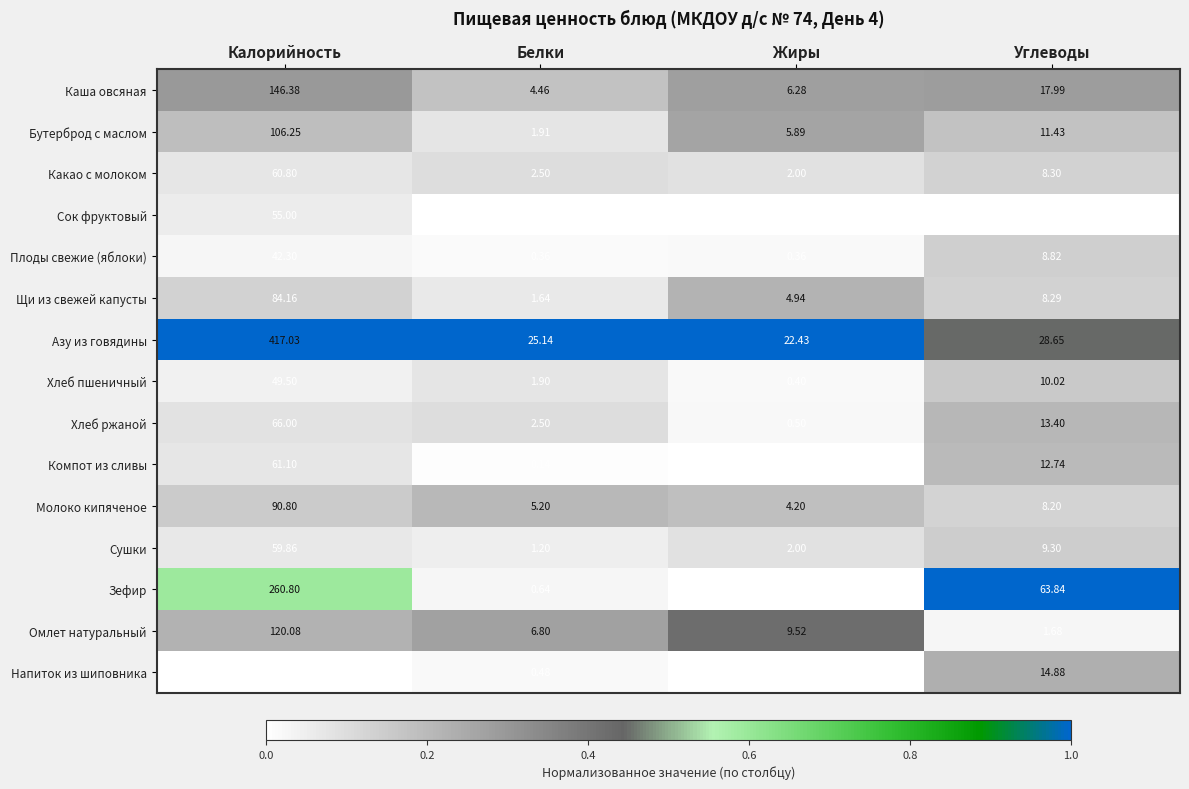

Where does the Сушки series first go above 9?

Калорийность